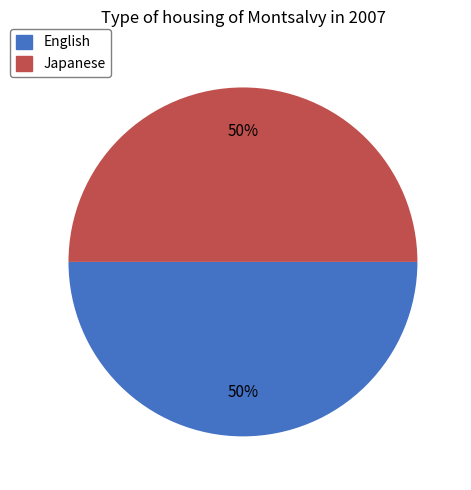

What is the ratio of the value at English to the value at Japanese?

1.0